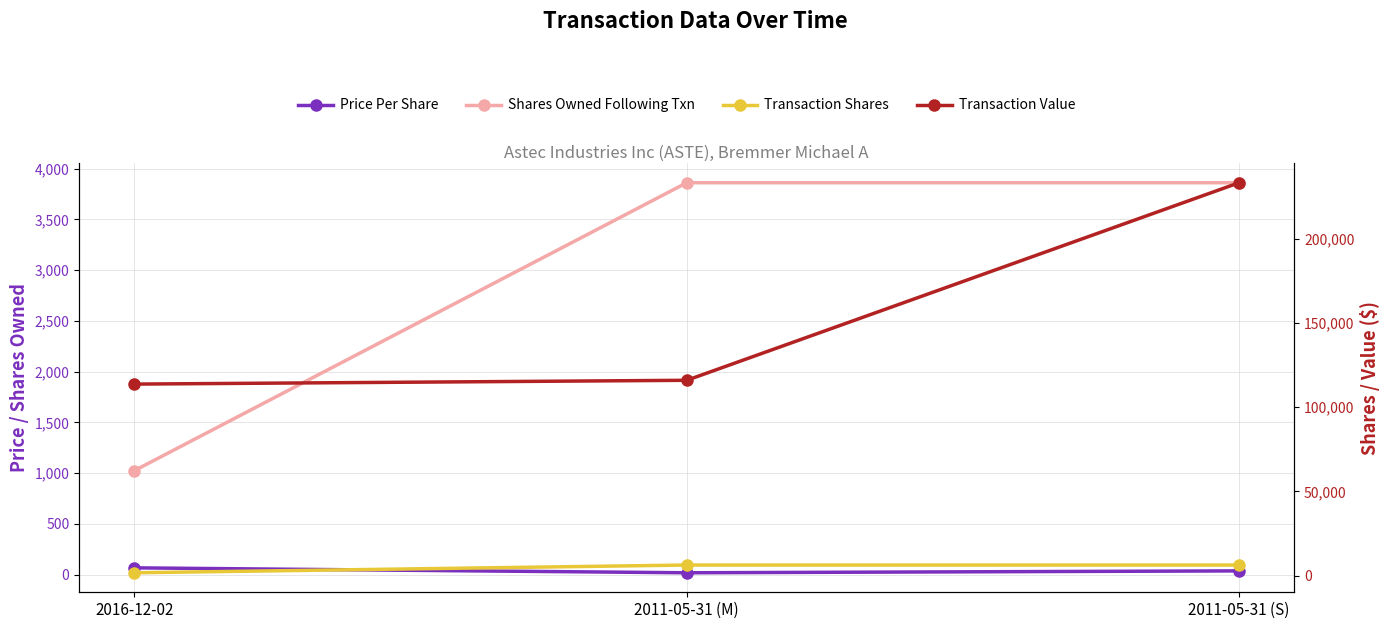

Which category has the lowest value in the Transaction Shares series?

2016-12-02